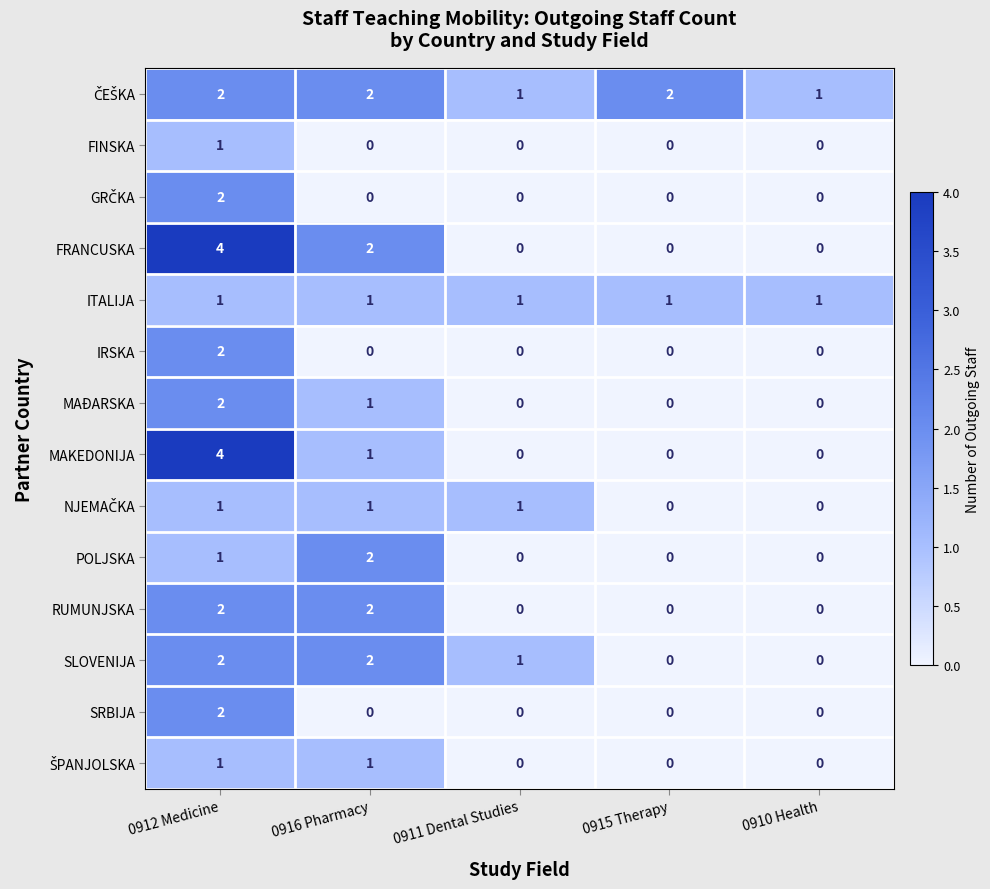

Count the MAKEDONIJA values in the range 0 to 1.

4